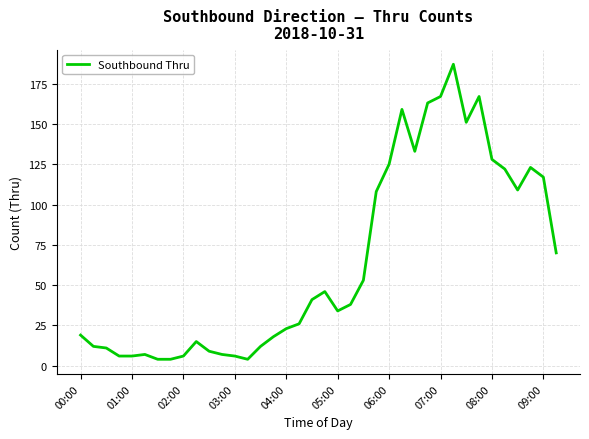

What is the greatest value displayed?

187